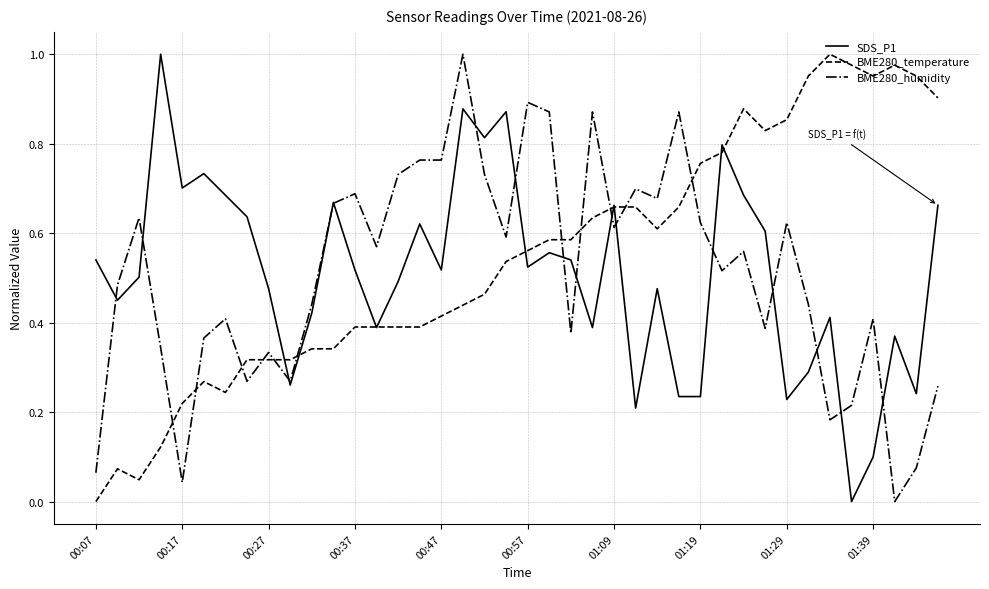

What is the sum of all BME280_temperature values?

21.8